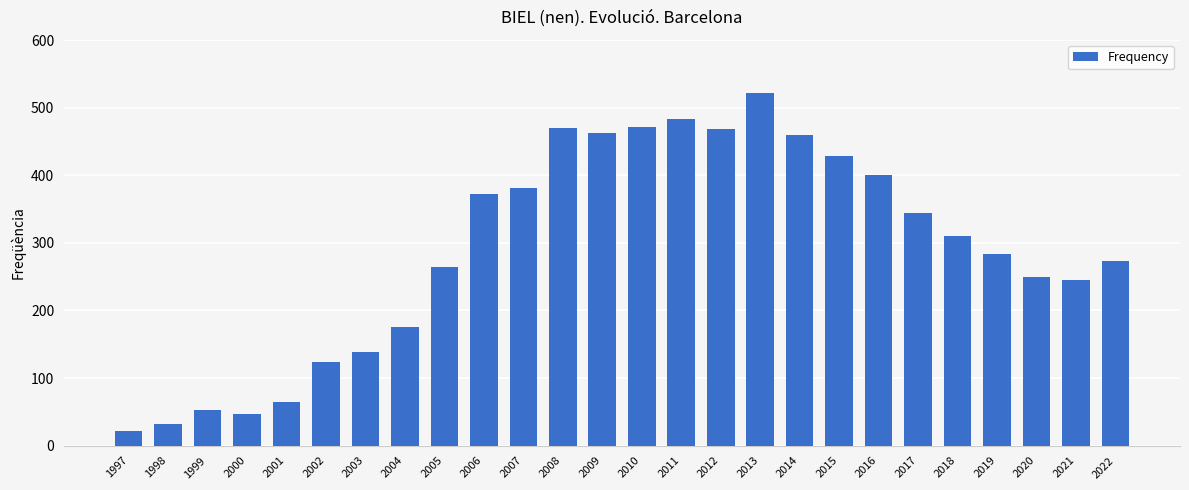

How many data points are less than 310?

13